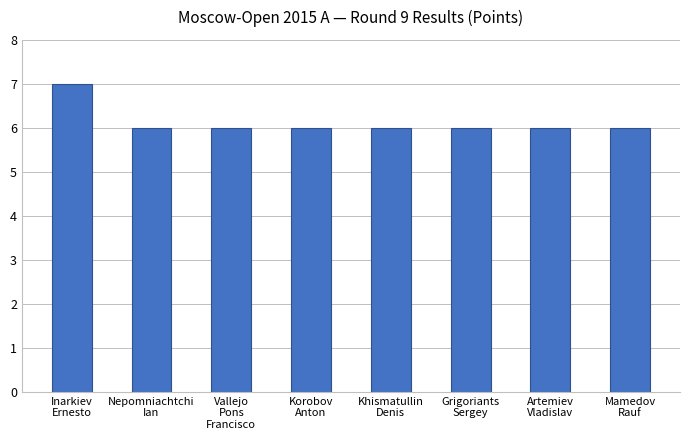

Are the bars horizontal?

No